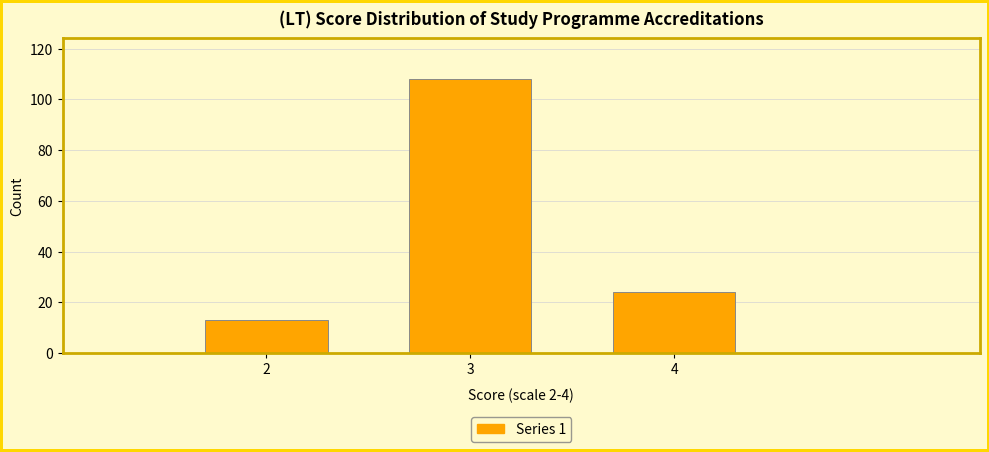

Reading left to right, list all the values displayed in this chart.

2=13	3=108	4=24